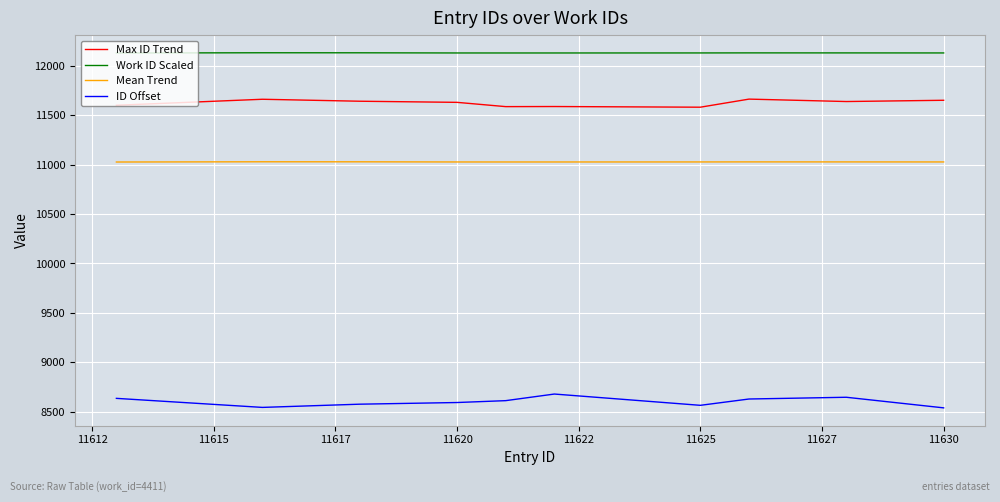

Does the chart display data point markers on the line(s)?

No